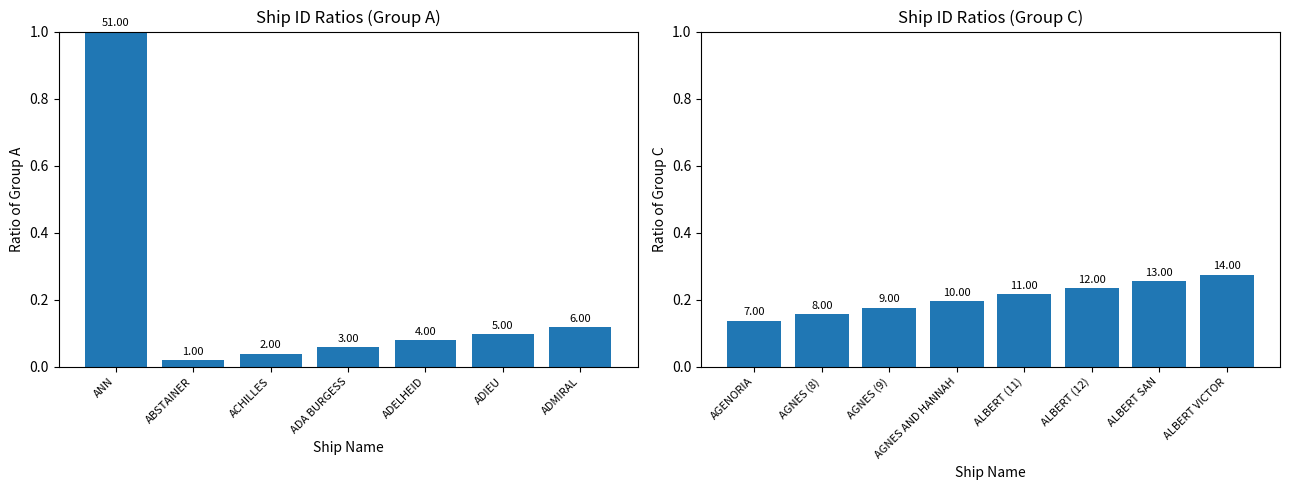

What is the label of the 6th bar from the left?

ALBERT (12)